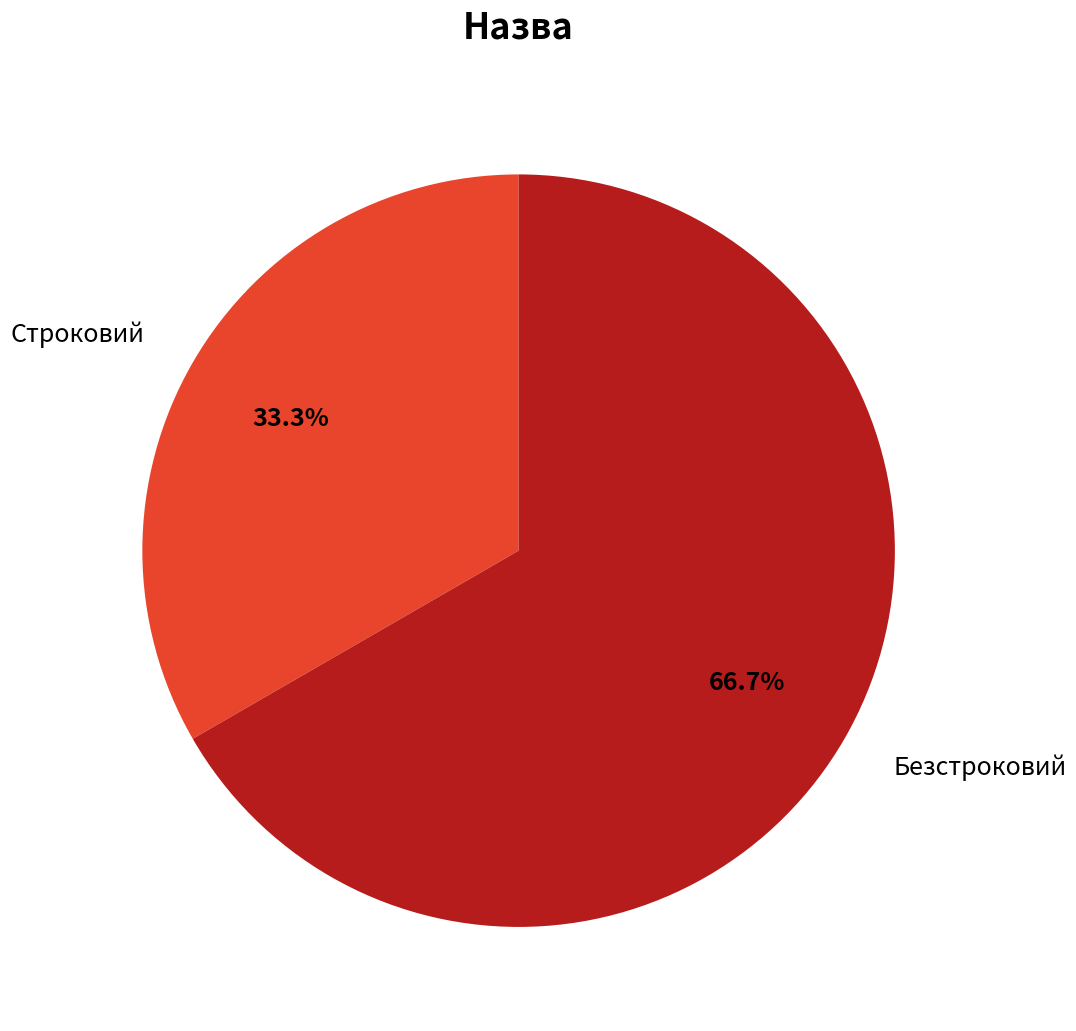

To the nearest percent, what portion does Строковий represent?

33%